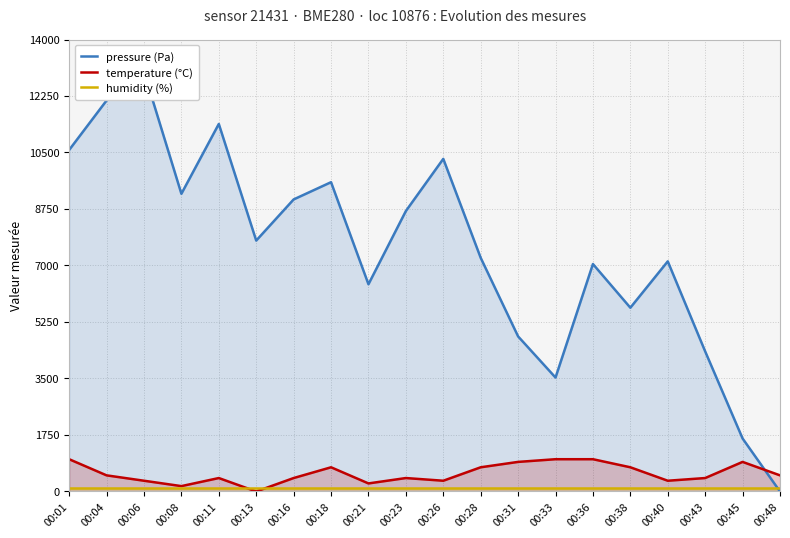

What is the value of the pressure (Pa) point at the 5th from the left?

11384.3